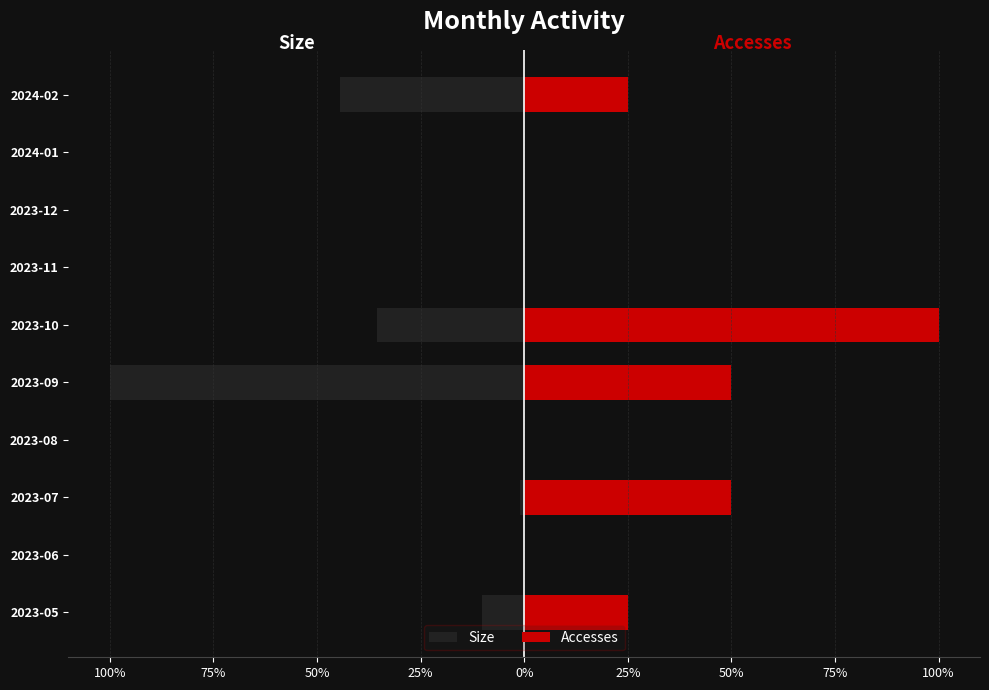

Reading right to left, what are all the values shown in this chart?

Size: -44.5	0.0	0.0	0.0	-35.6	-100.0	0.0	-1.0	0.0	-10.2
Accesses: 25.0	0.0	0.0	0.0	100.0	50.0	0.0	50.0	0.0	25.0